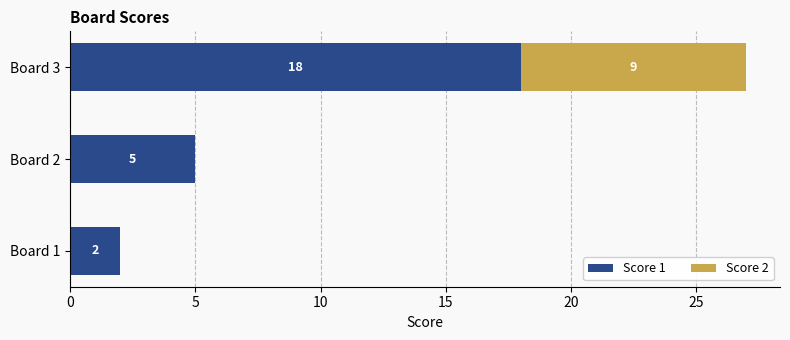

What are all the series names shown in the legend?

Score 1, Score 2